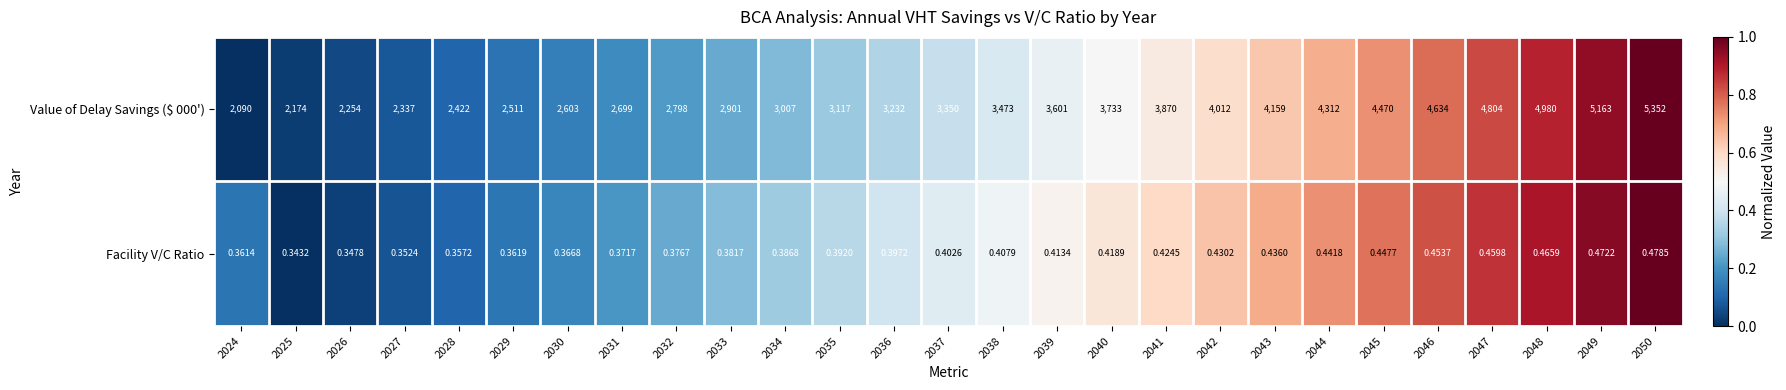

What is the total value across all series at 2035?

3117.4